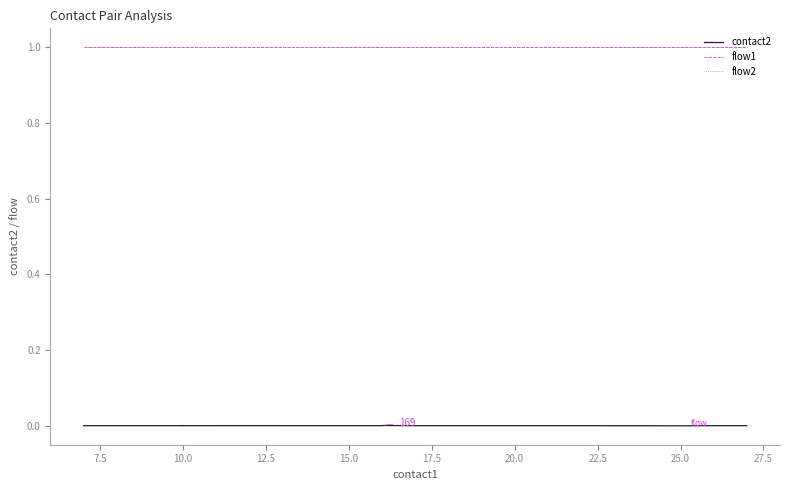

True or false: flow1 and contact2 intersect in this chart.

False